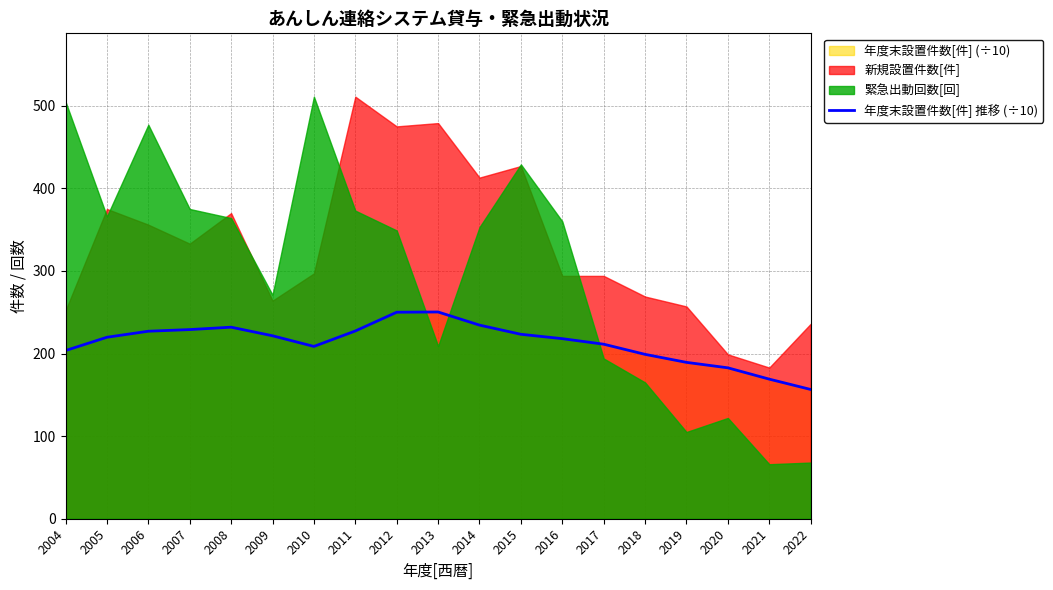

Is it true that the value at 2007 is 229.0?

True